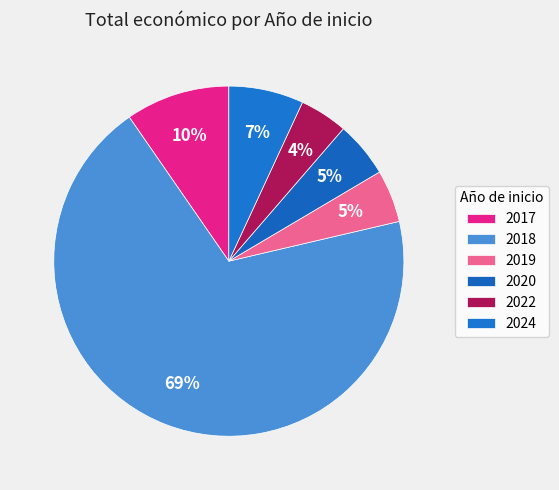

Count the number of slices in the pie.

6